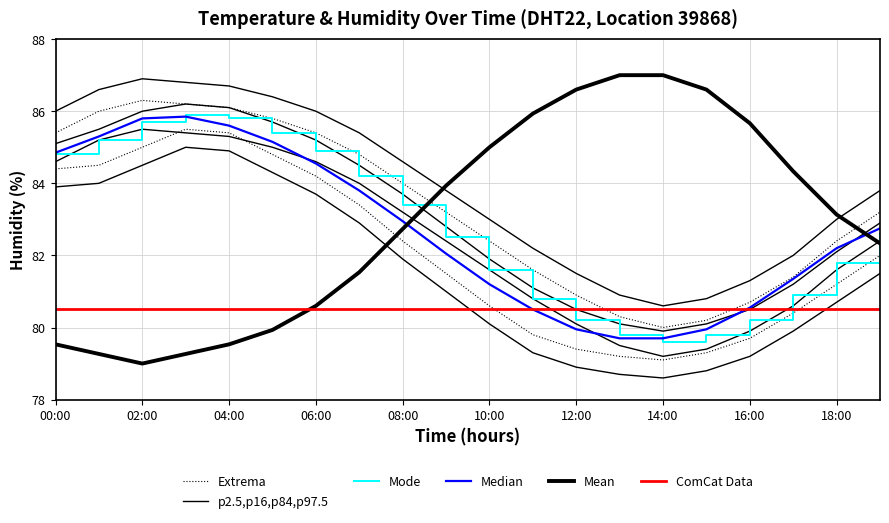

Count the number of categories in the chart.

20